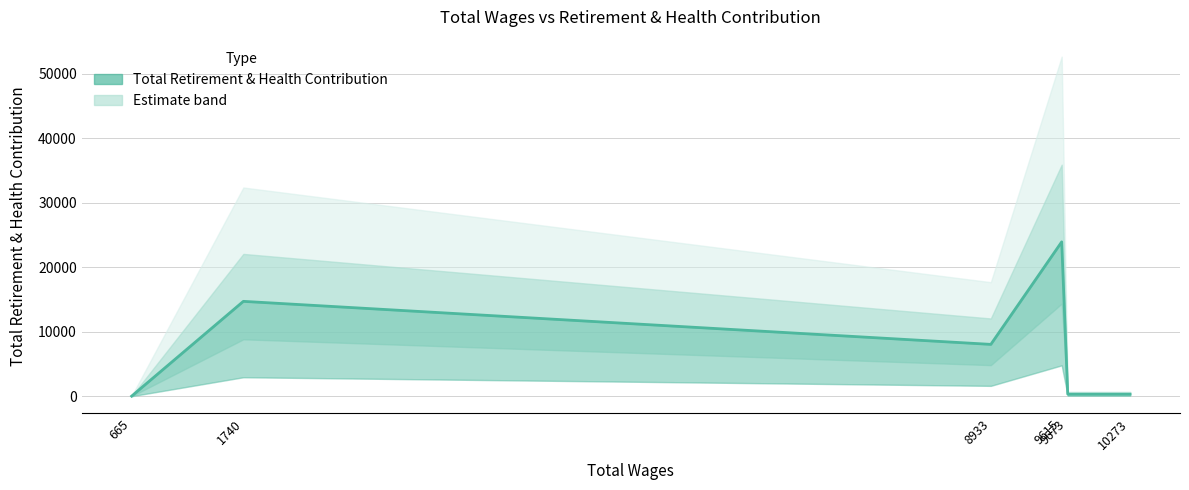

What is the difference between the second highest and minimum values?

14688